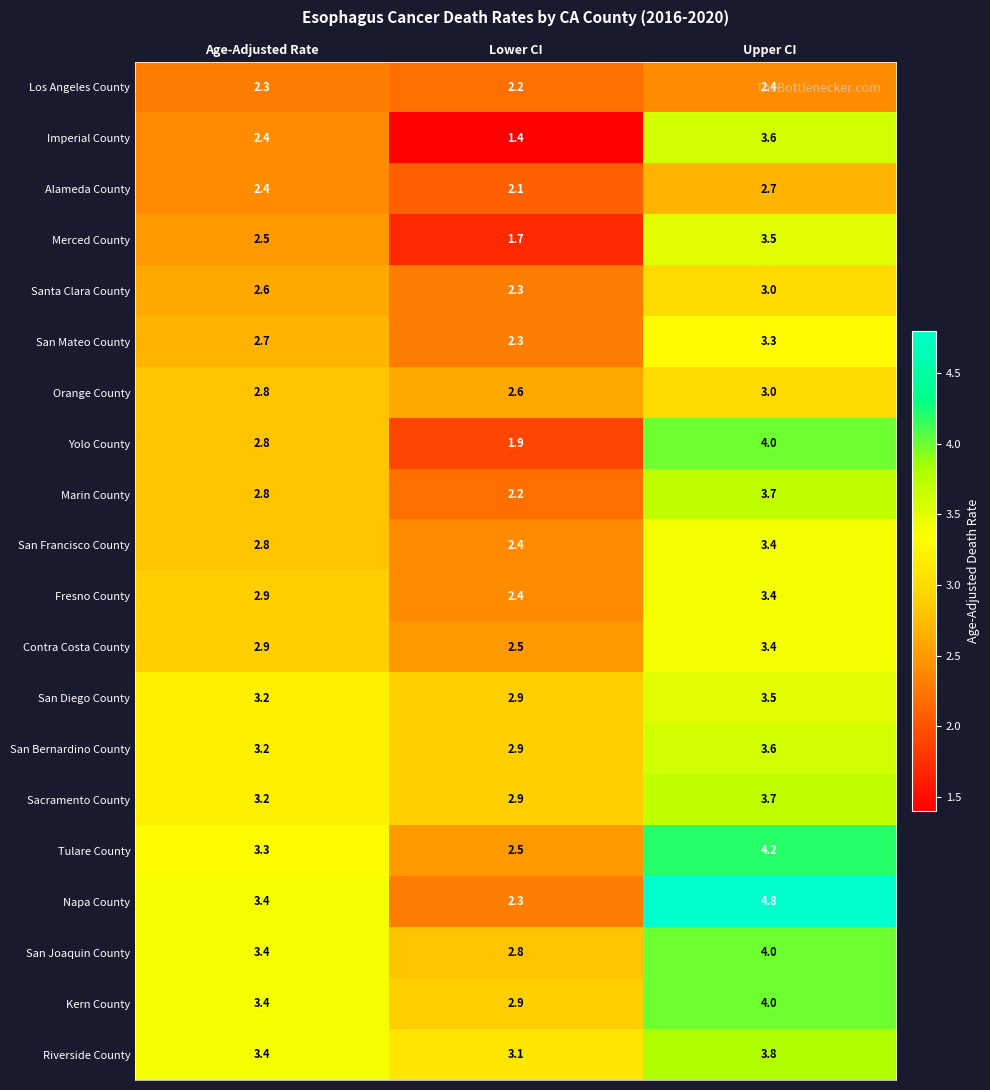

The value of Tulare County at Age-Adjusted Rate is 1.5. True or false?

False